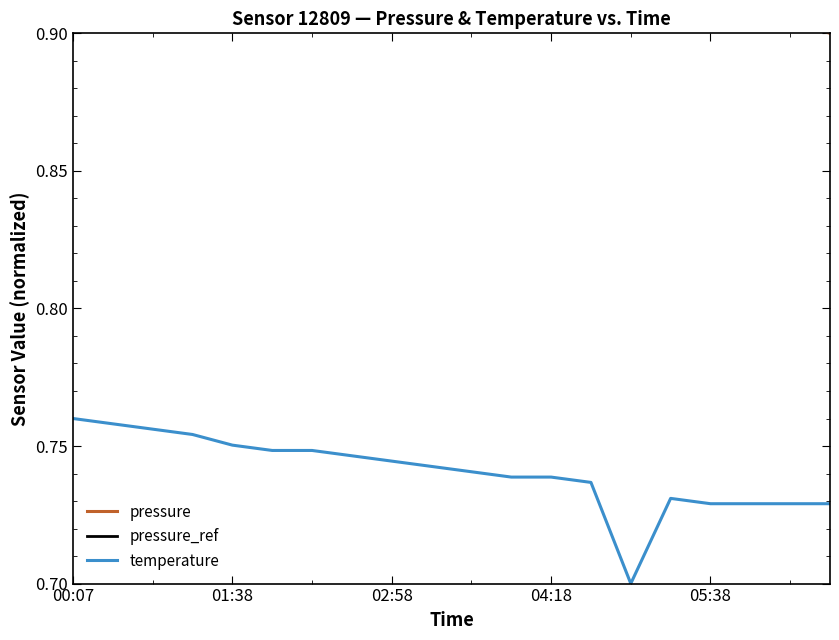

True or false: temperature and pressure_ref cross at least once.

False